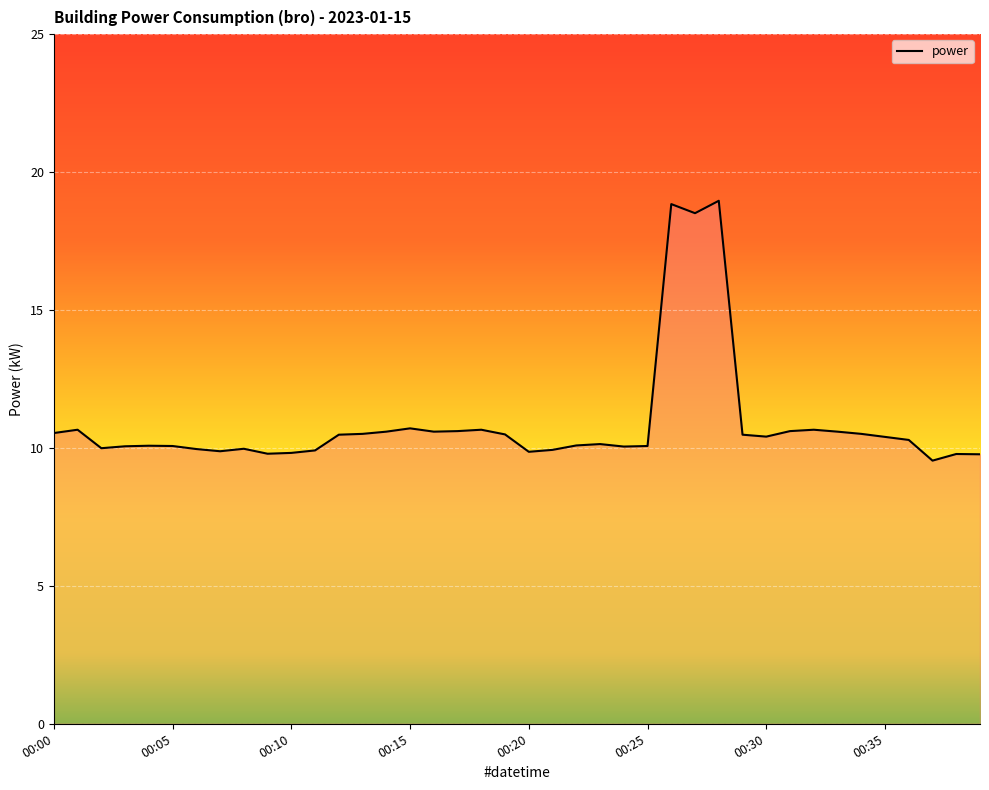

What is the minimum value shown in the chart?

9.5